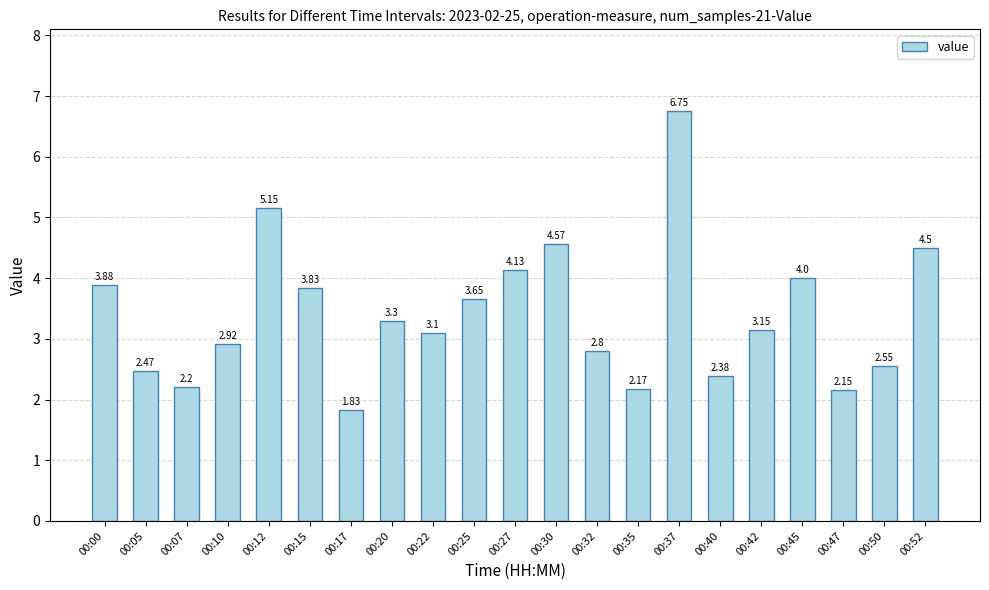

Which has a higher value, 00:10 or 00:47?

00:10